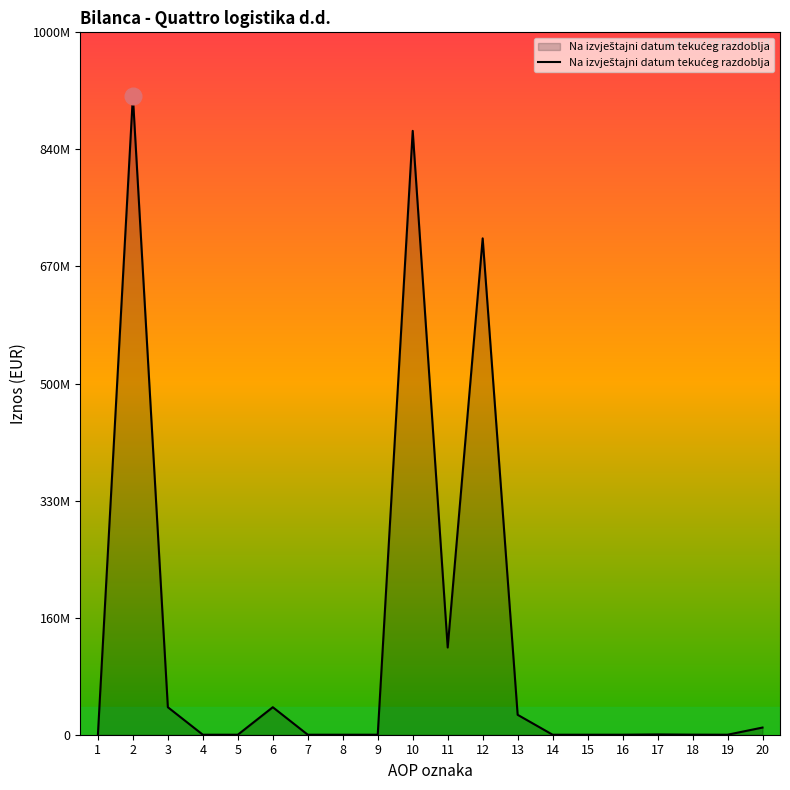

Rank the categories by value from lowest to highest.

1, 4, 5, 7, 8, 9, 15, 16, 19, 14, 18, 17, 20, 13, 3, 6, 11, 12, 10, 2